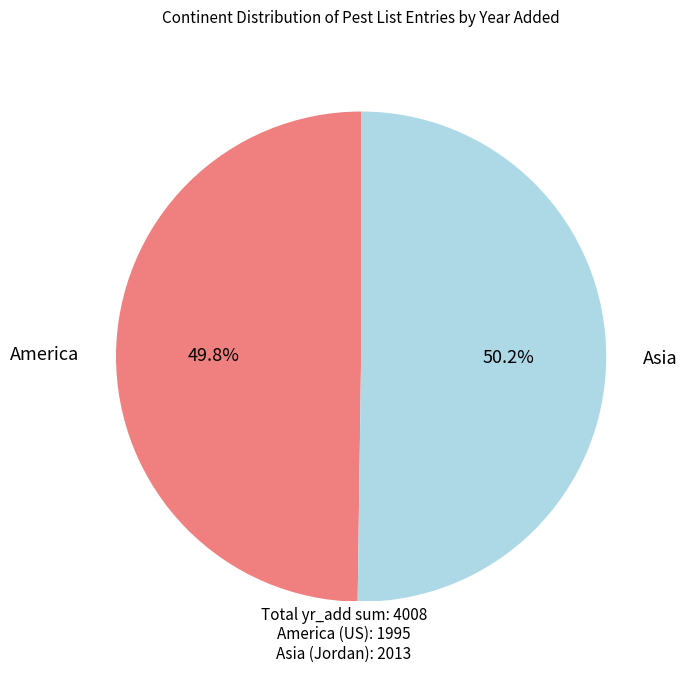

Does any single category account for the majority?

Yes